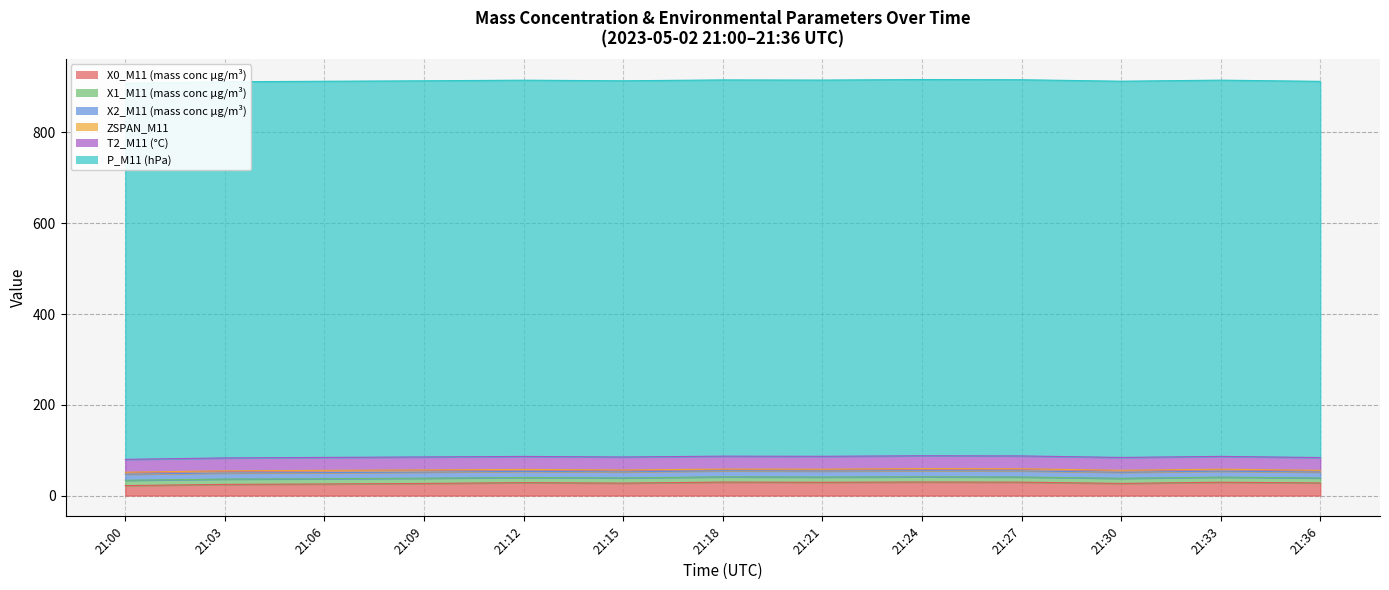

At which category does ZSPAN_M11 reach its first local valley?

21:18